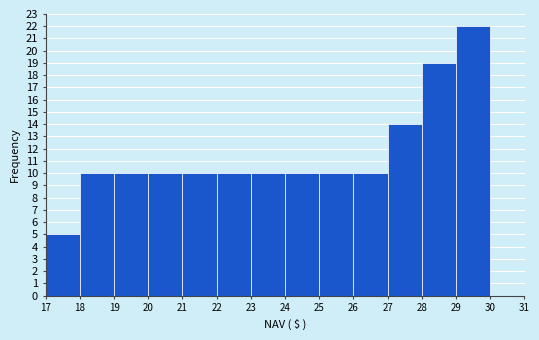

Reading left to right, transcribe this chart: for each bar, give the range it covers on the x-axis and its height. The values are not printed on the chart, so give them approximately, as read against the axis.

17 to 18: 5
18 to 19: 10
19 to 20: 10
20 to 21: 10
21 to 22: 10
22 to 23: 10
23 to 24: 10
24 to 25: 10
25 to 26: 10
26 to 27: 10
27 to 28: 14
28 to 29: 19
29 to 30: 22
30 to 31: 0